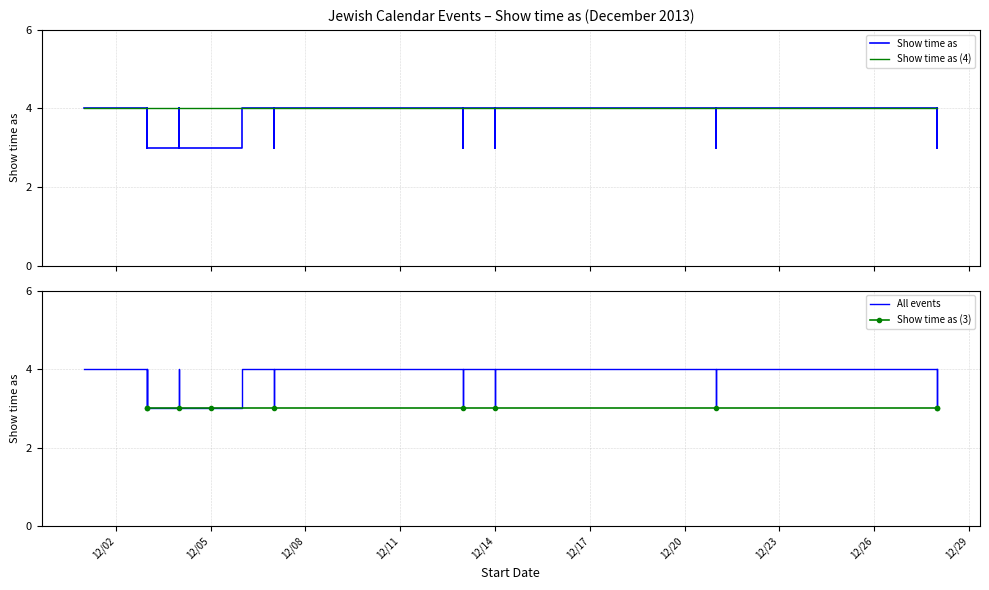

Which series changed the most between 5 and 7?

Show time as (4)